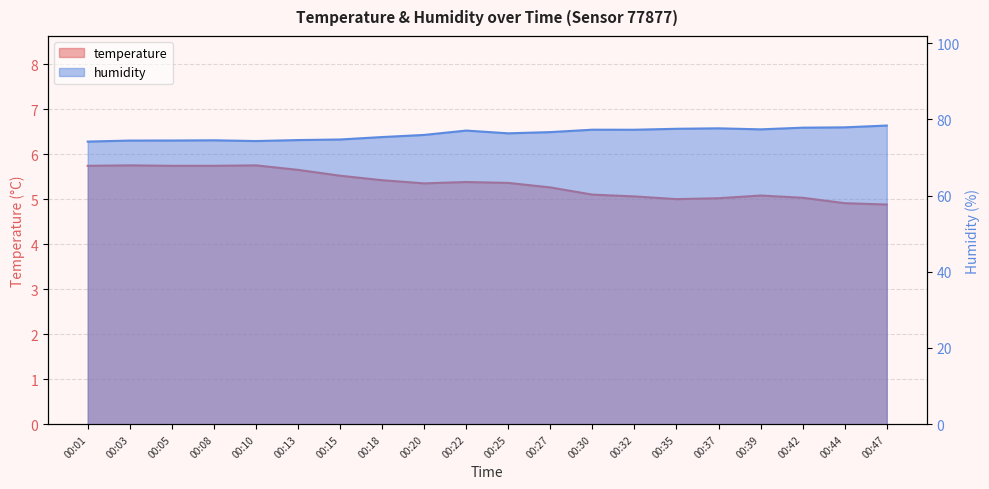

What is the highest value of the temperature series?

5.8